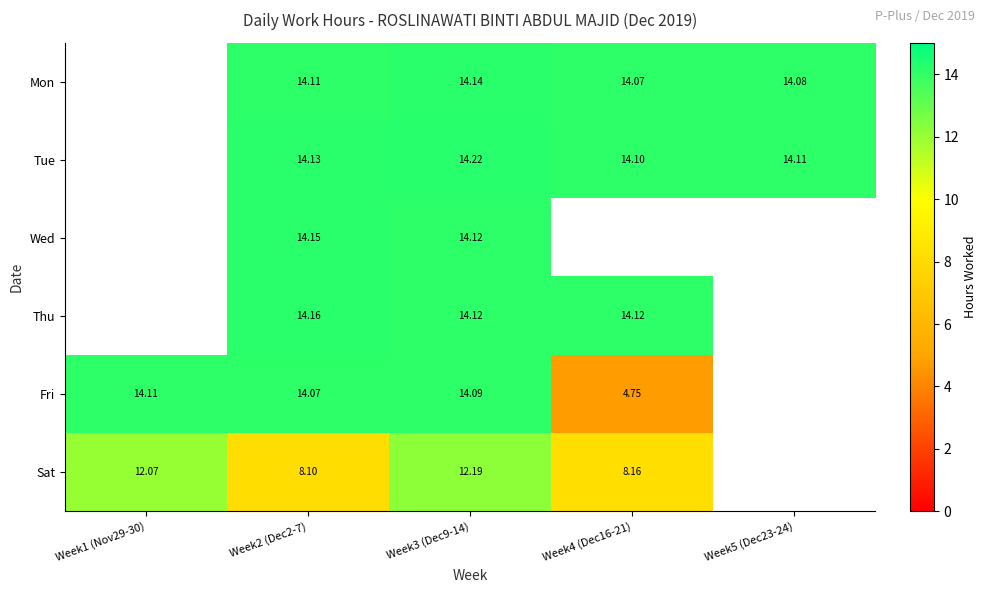

Is the value of Fri at Week3 (Dec9-14) greater than the value of Wed at Week3 (Dec9-14)?

No